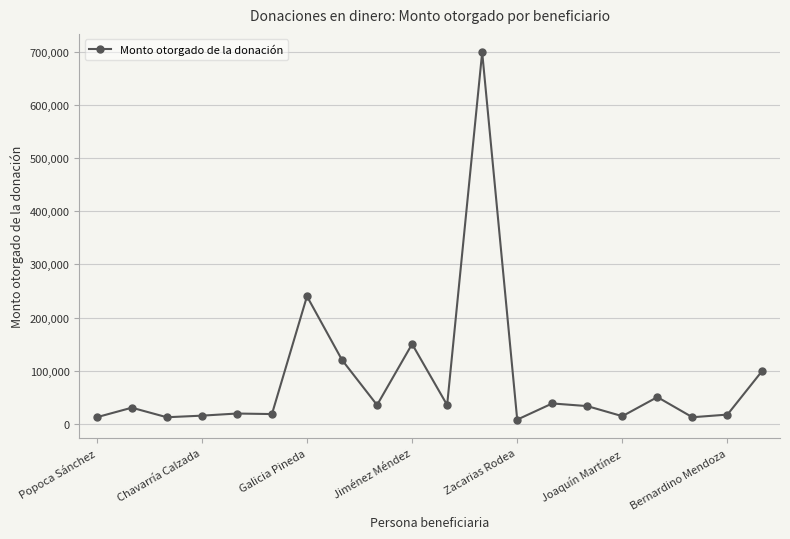

What is the difference between the maximum and minimum values?

692500